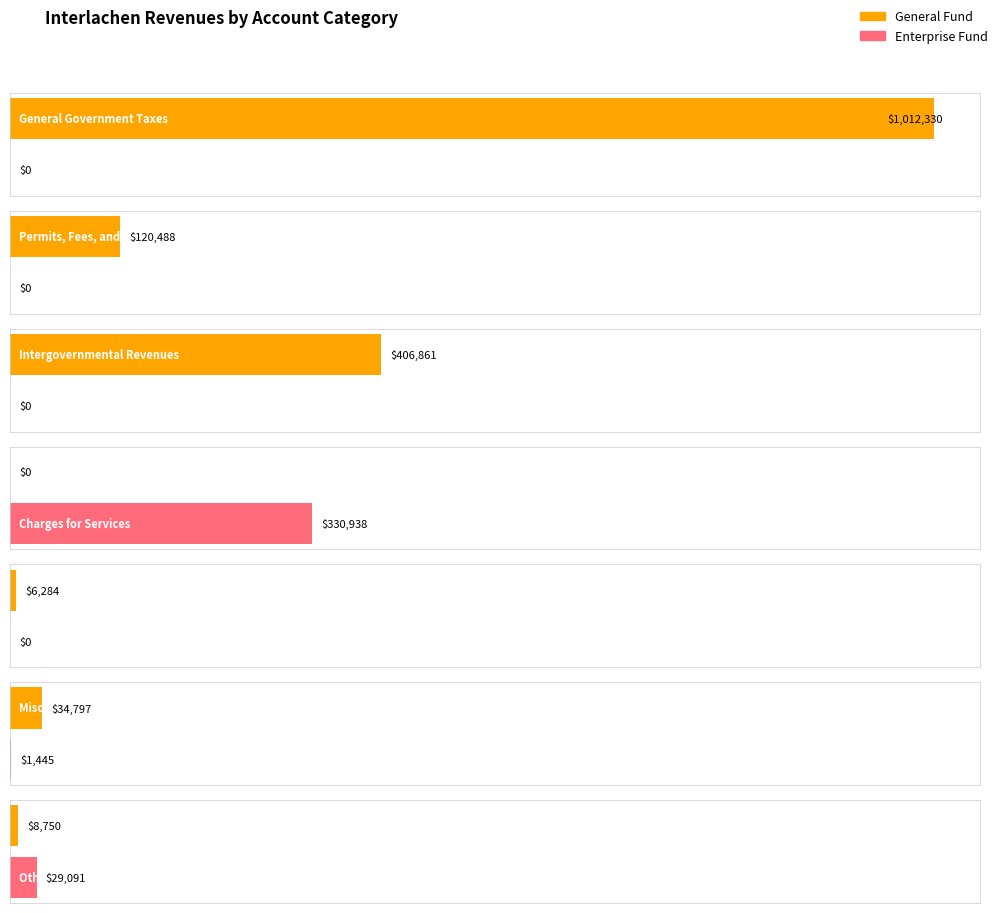

At which label does Total Account first exceed 120488?

General Government Taxes